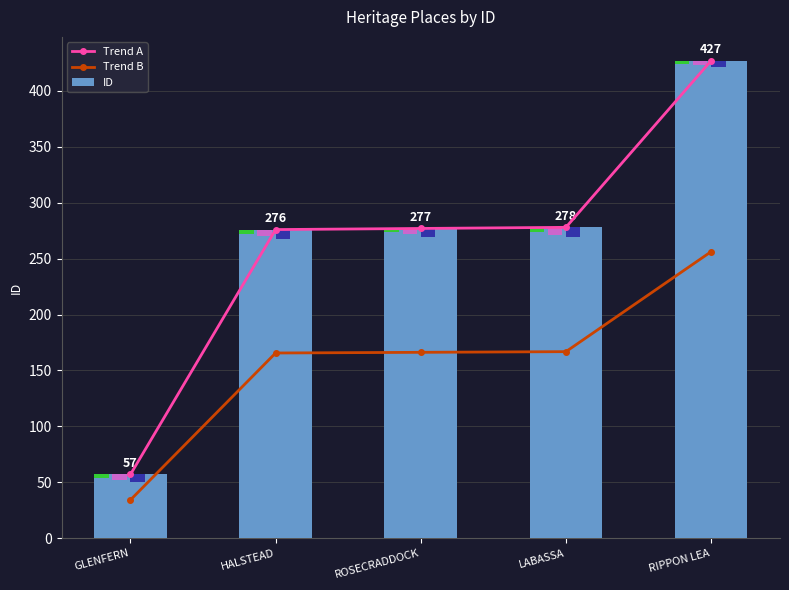

What is the sum of the Trend A values at LABASSA and HALSTEAD?

554.0